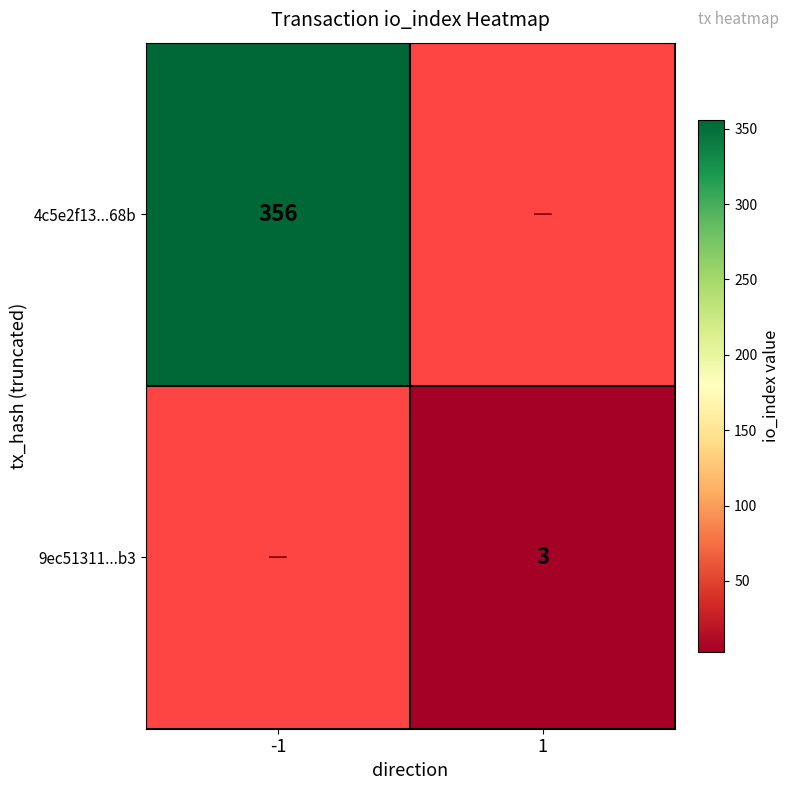

Is the value of 9ec51311...b3 at 1 greater than the value of 4c5e2f13...68b at -1?

No